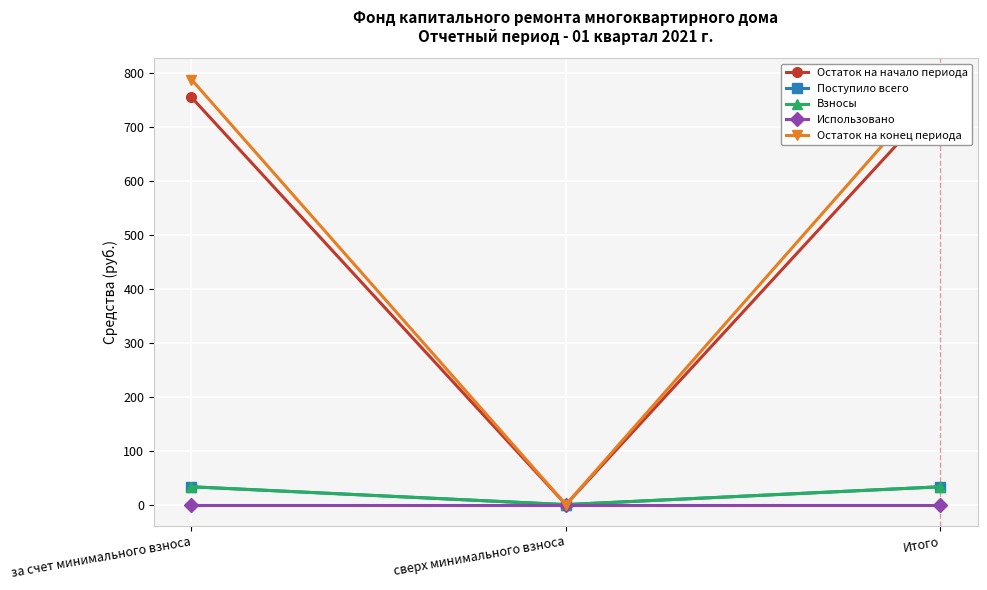

Reading left to right, what are all the values shown in this chart?

Остаток на начало периода: 754.1	0.0	754.1
Поступило всего: 33.0	0.0	33.0
Взносы: 33.0	0.0	33.0
Использовано: 0.0	0.0	0.0
Остаток на конец периода: 787.1	0.0	787.1